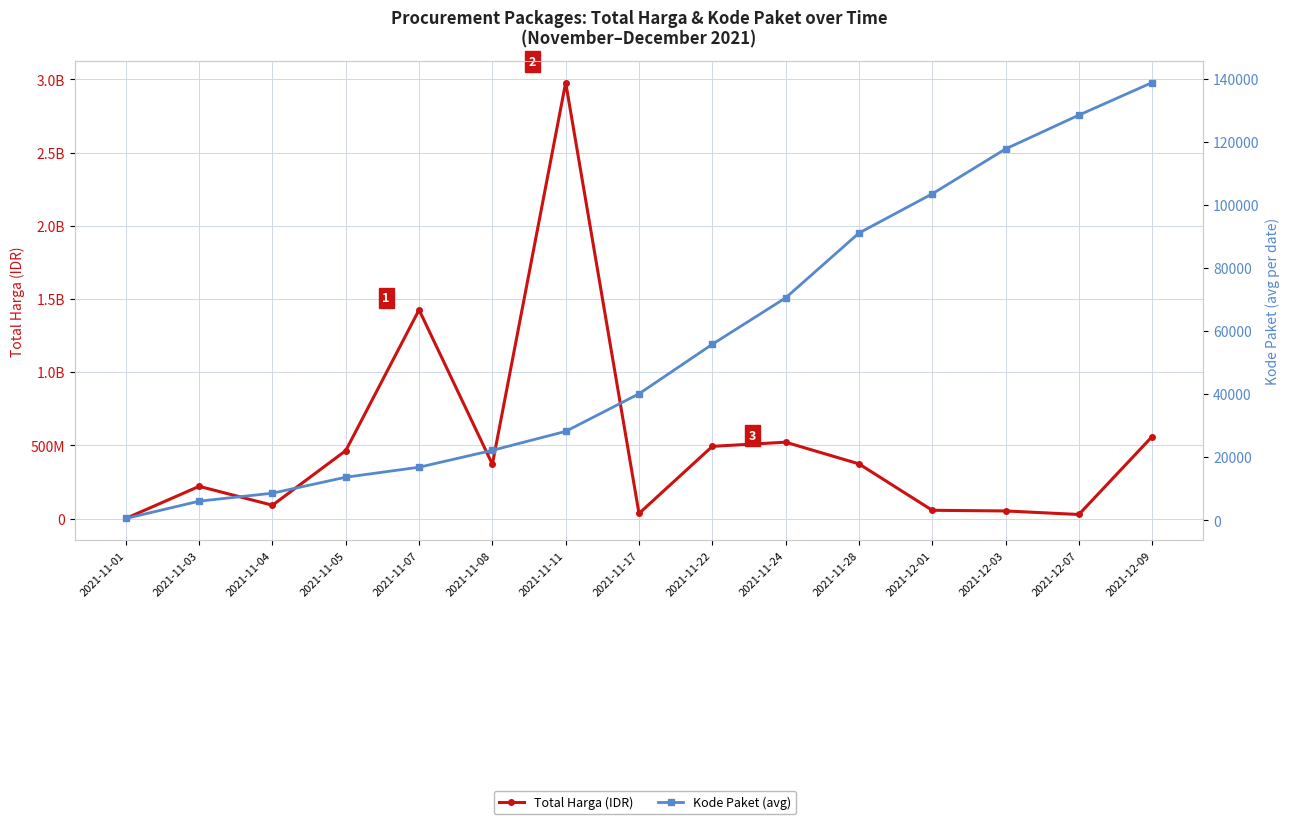

True or false: Kode Paket (avg) has a value of 9098 at 2021-11-03.

False